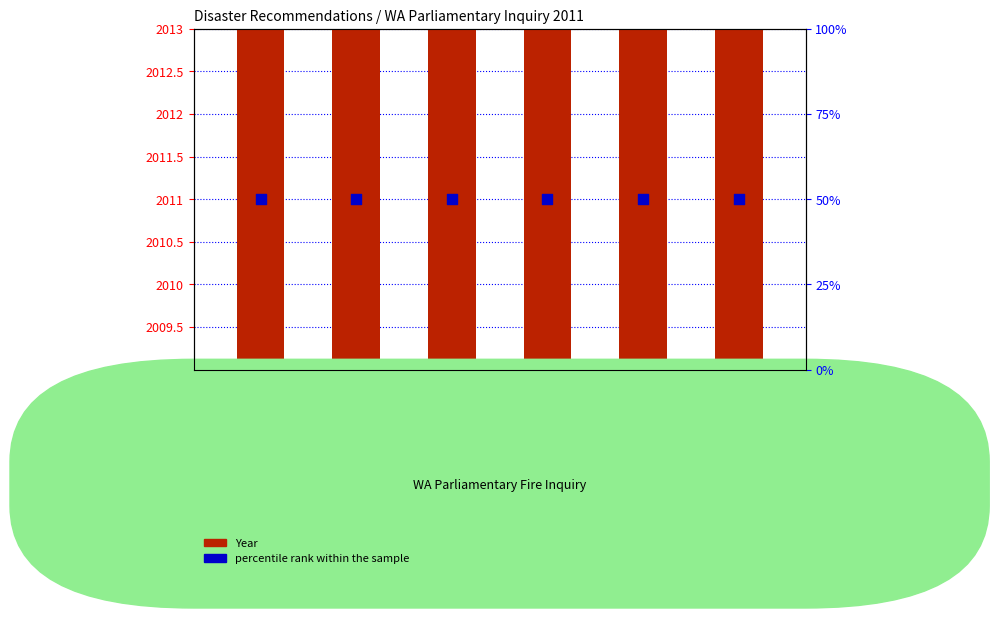

What are all the series names shown in the legend?

Year, percentile rank within the sample